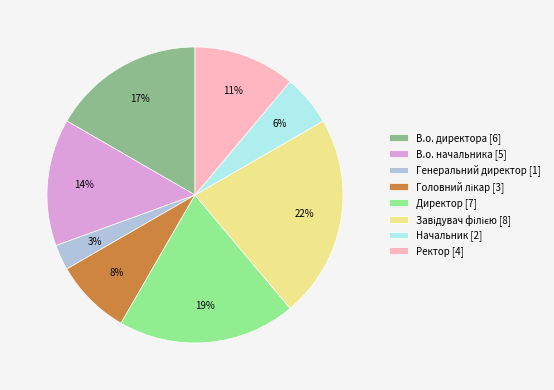

Which category has the smallest portion of the pie?

Генеральний директор